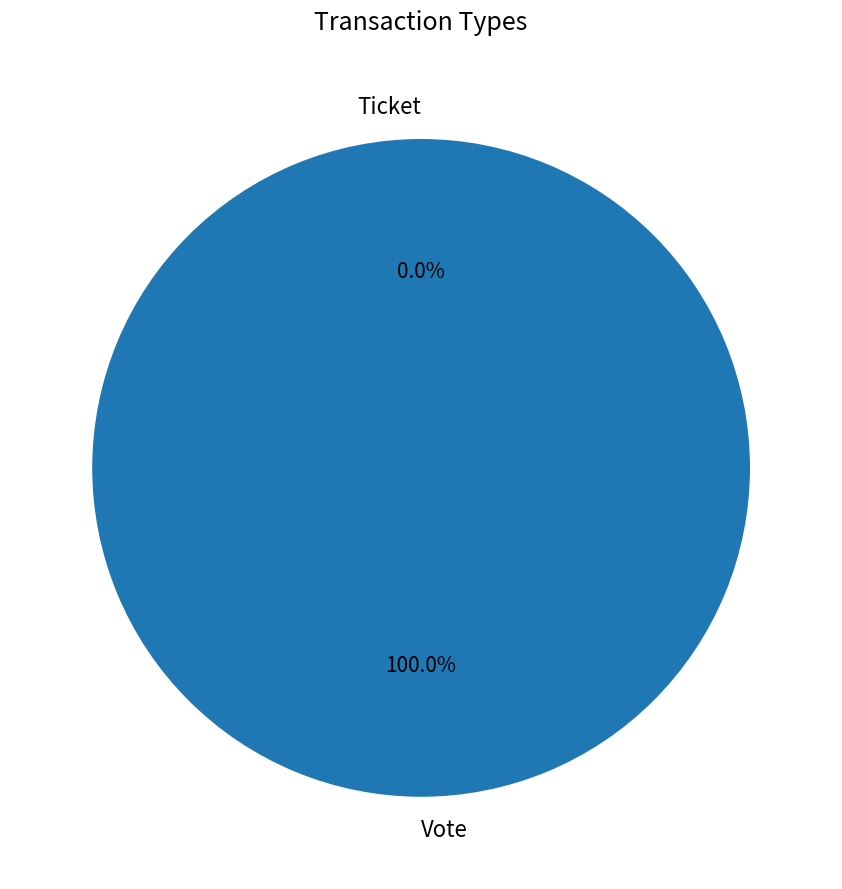

Combined, what portion of the pie is Vote and Ticket?

100.0%